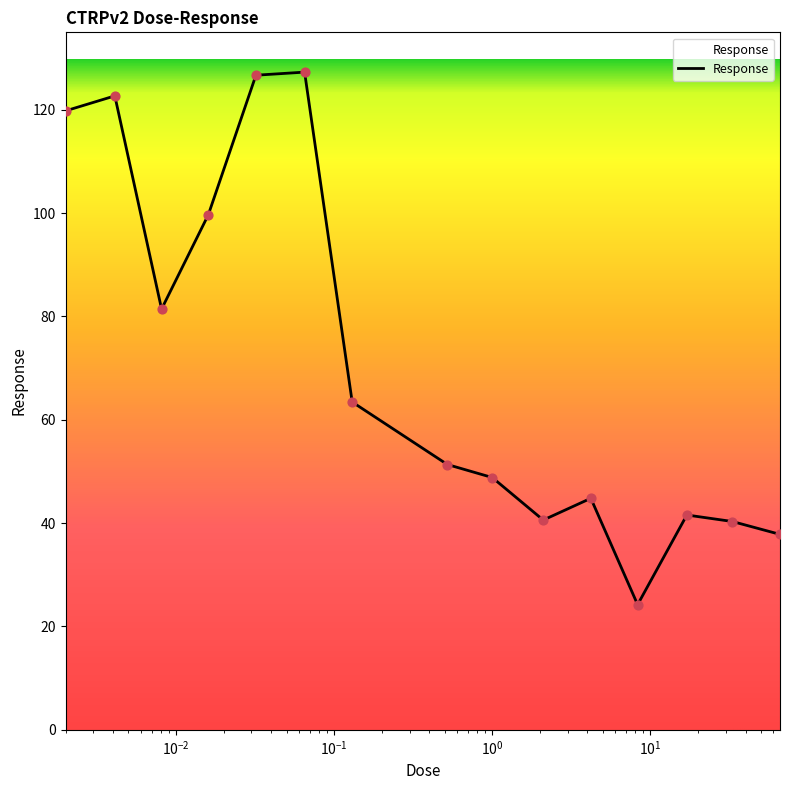

What is the minimum value shown in the chart?

24.2